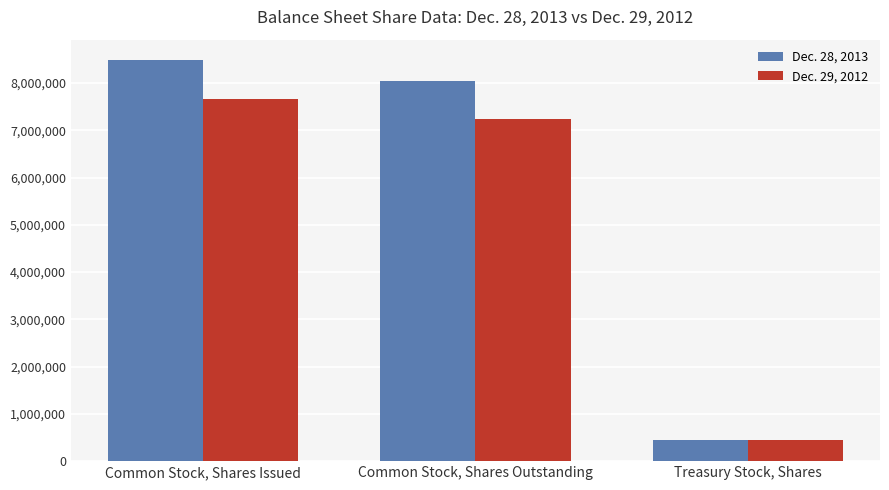

What is the sum of the Dec. 28, 2013 values at Treasury Stock, Shares and Common Stock, Shares Outstanding?

8491382